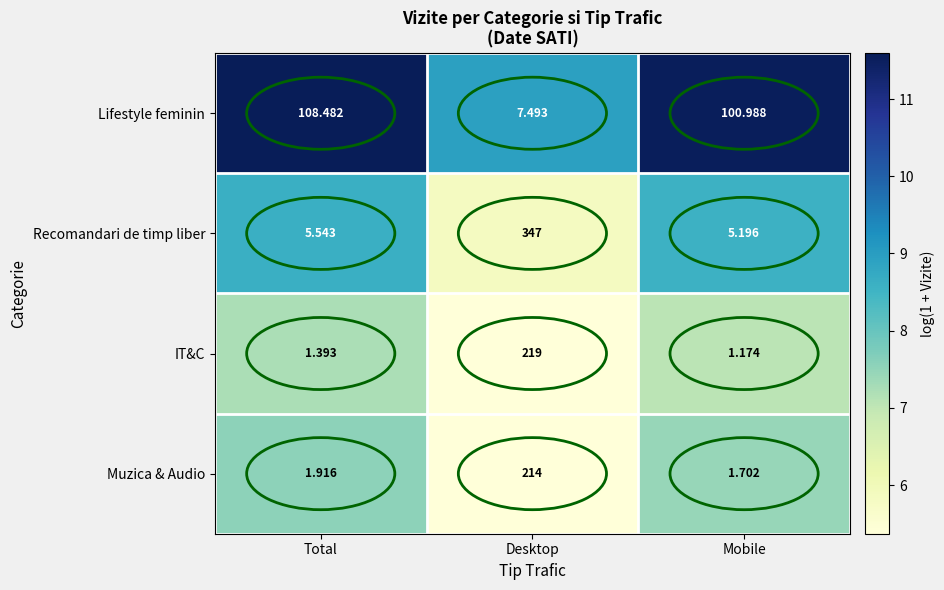

At which label does IT&C reach its minimum?

Mobile